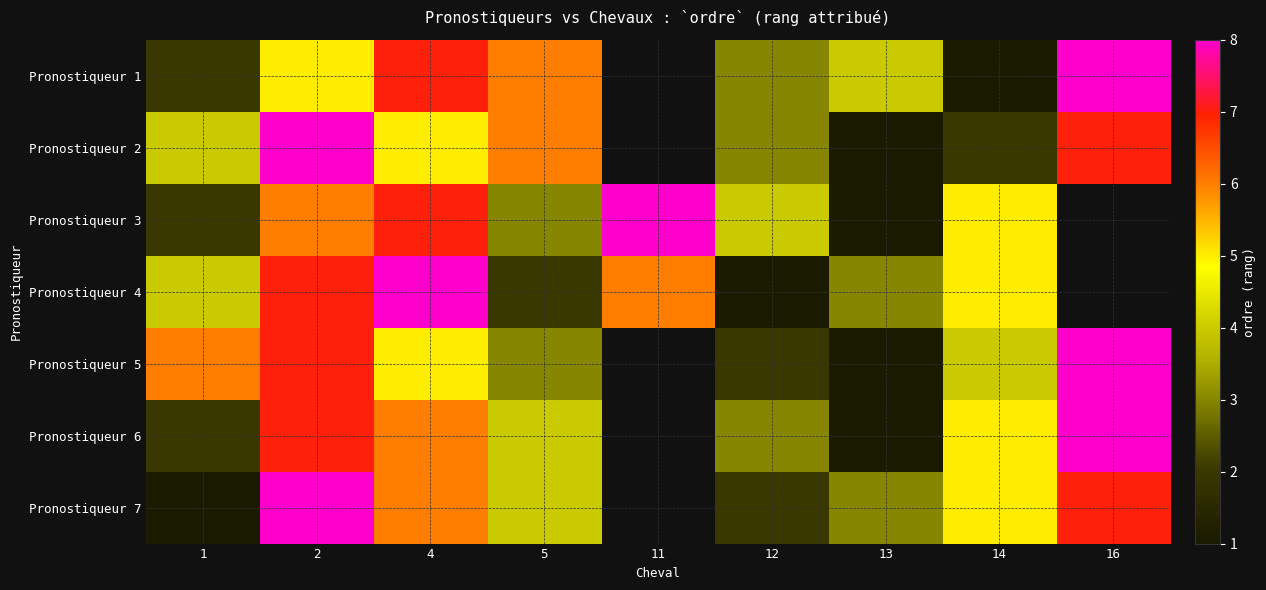

How many row_6 values are between 3 and 7?

5